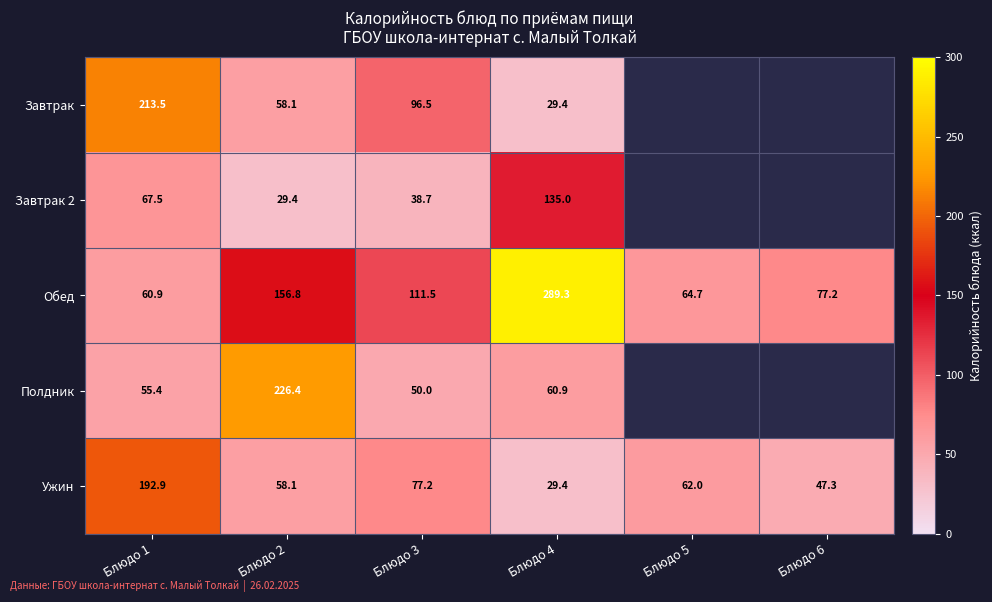

Is the value of Завтрак at Блюдо 2 greater than the value of Полдник at Блюдо 2?

No